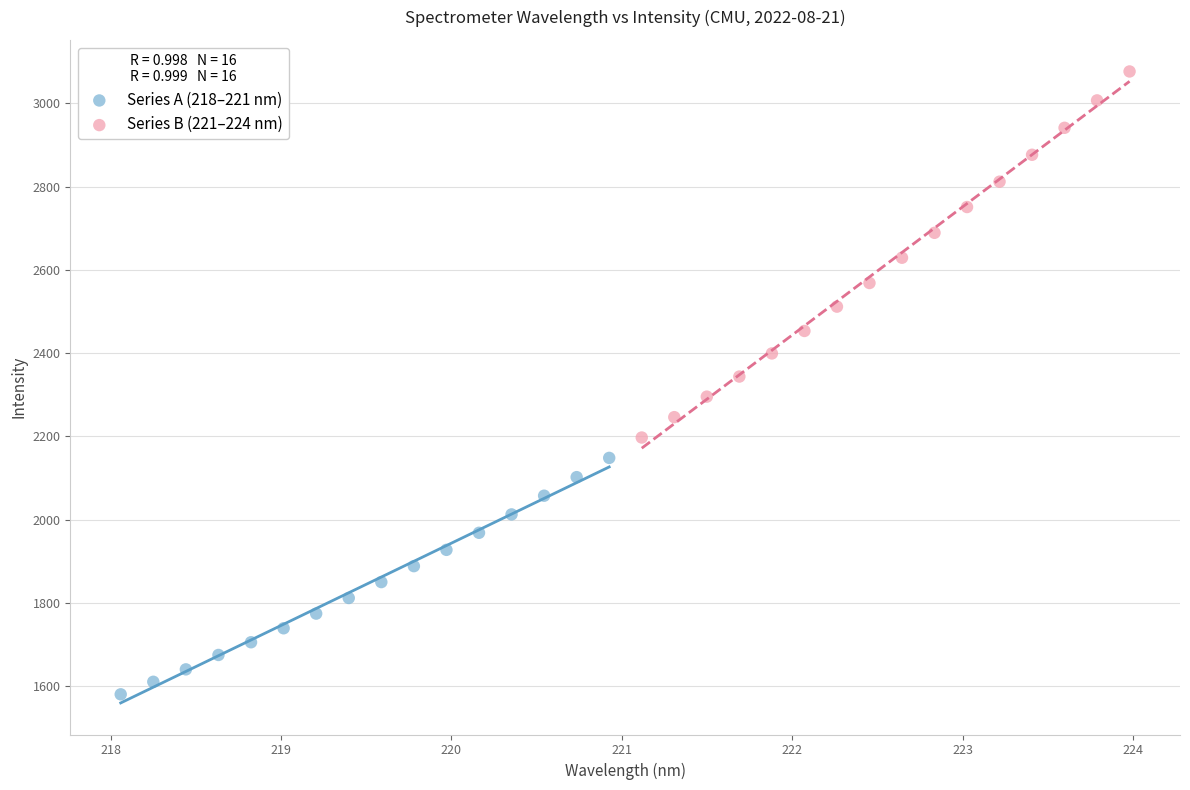

Which series has the largest Y range (max minus min)?

Series B (221–224 nm)